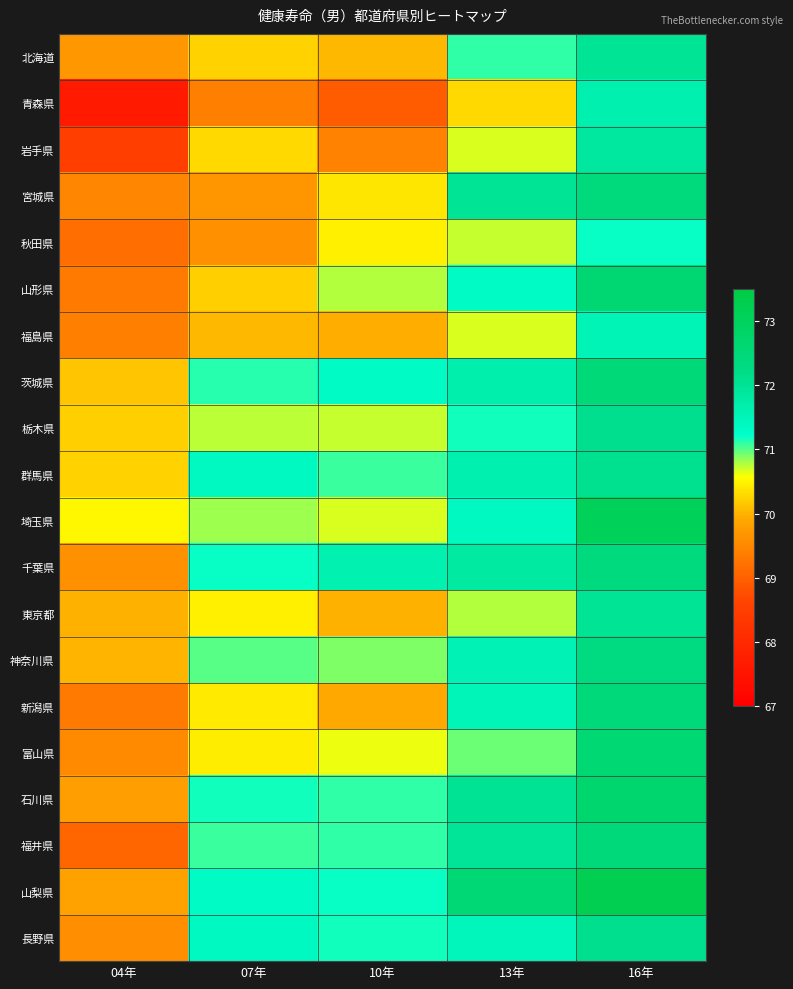

Rank the series by their maximum value, from highest to lowest.

山梨県, 埼玉県, 石川県, 山形県, 富山県, 茨城県, 新潟県, 福井県, 宮城県, 千葉県, 神奈川県, 栃木県, 長野県, 群馬県, 東京都, 北海道, 岩手県, 青森県, 福島県, 秋田県